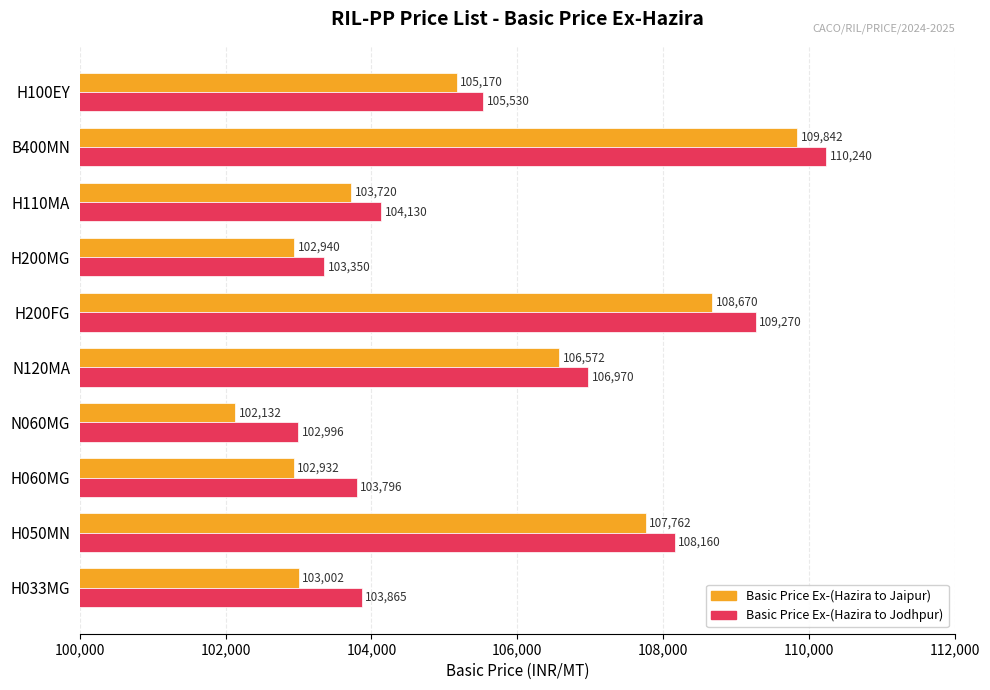

How many values in the Basic Price Ex-(Hazira to Jodhpur) series are below 105530?

5